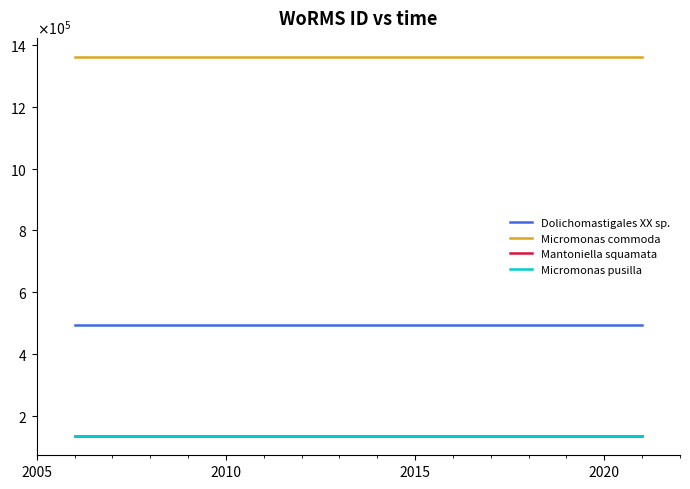

True or false: Mantoniella squamata and Dolichomastigales XX sp. intersect in this chart.

False